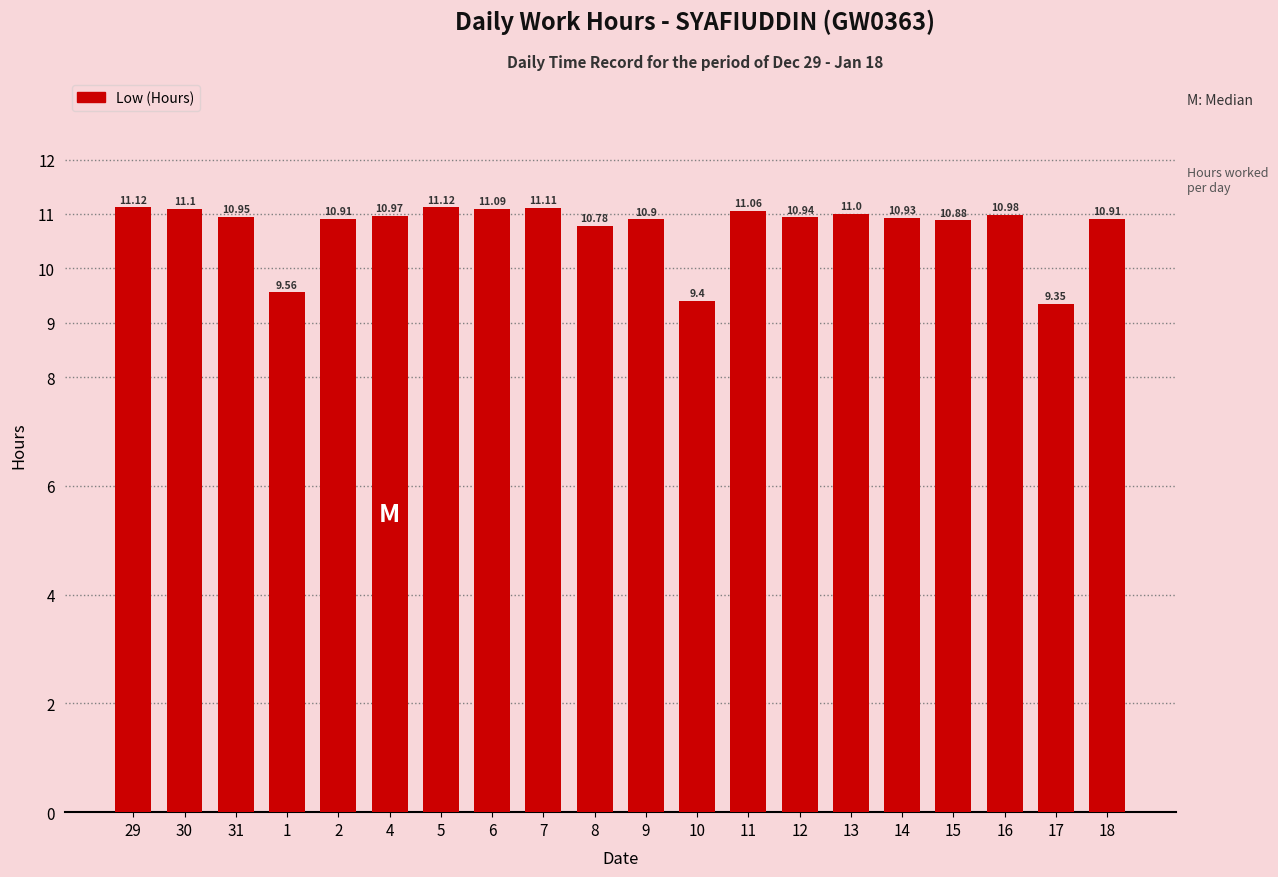

Count the number of categories in the chart.

20